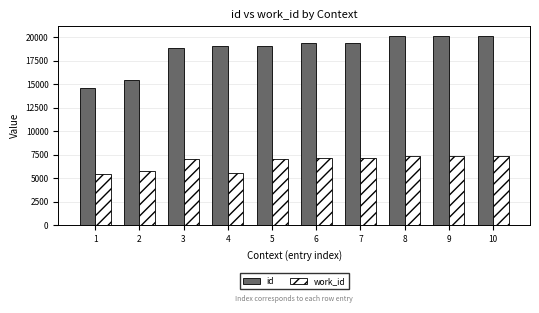

What is the difference between the highest and lowest values at 7?

12241